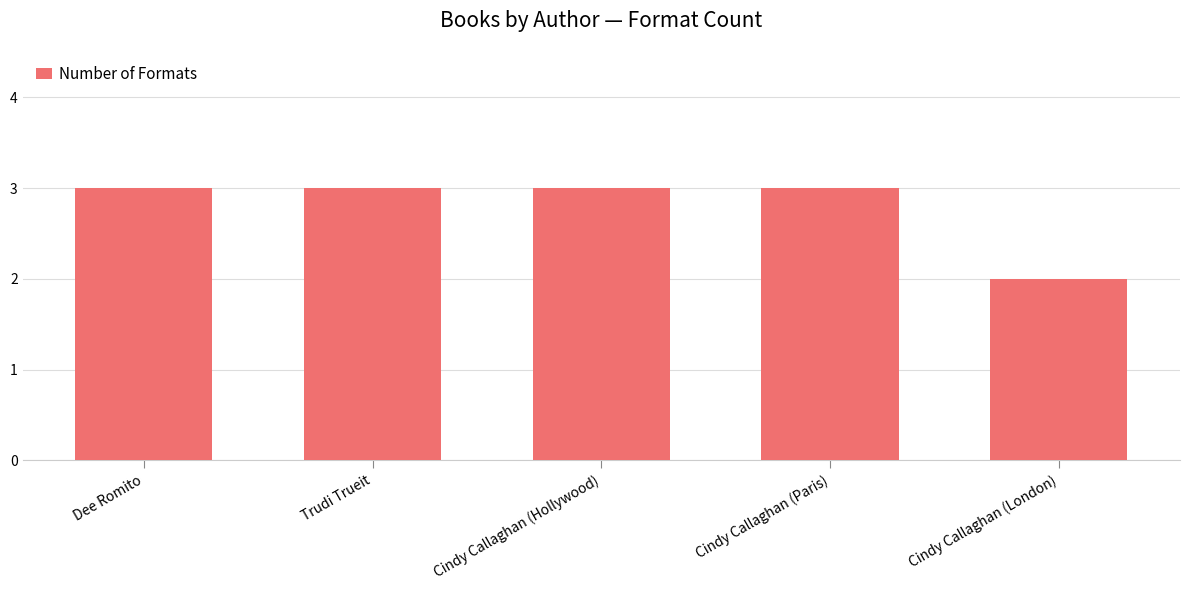

What is the minimum value shown in the chart?

2